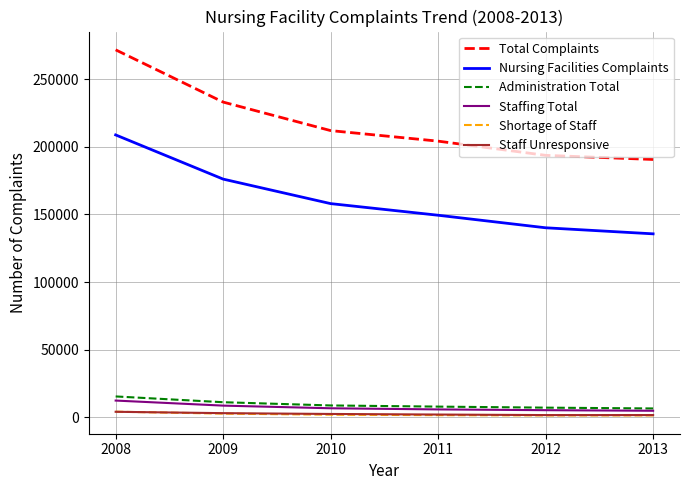

What is the spread (max minus min) of values at 2008?

267582